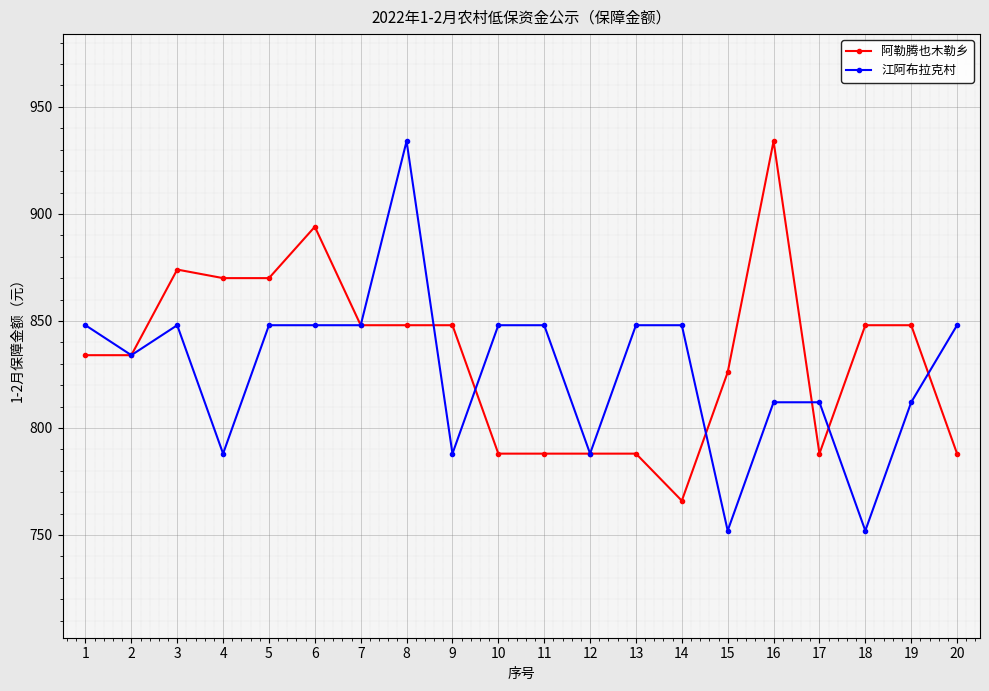

The 阿勒腾也木勒乡 series shows 848 at 18. True or false?

True